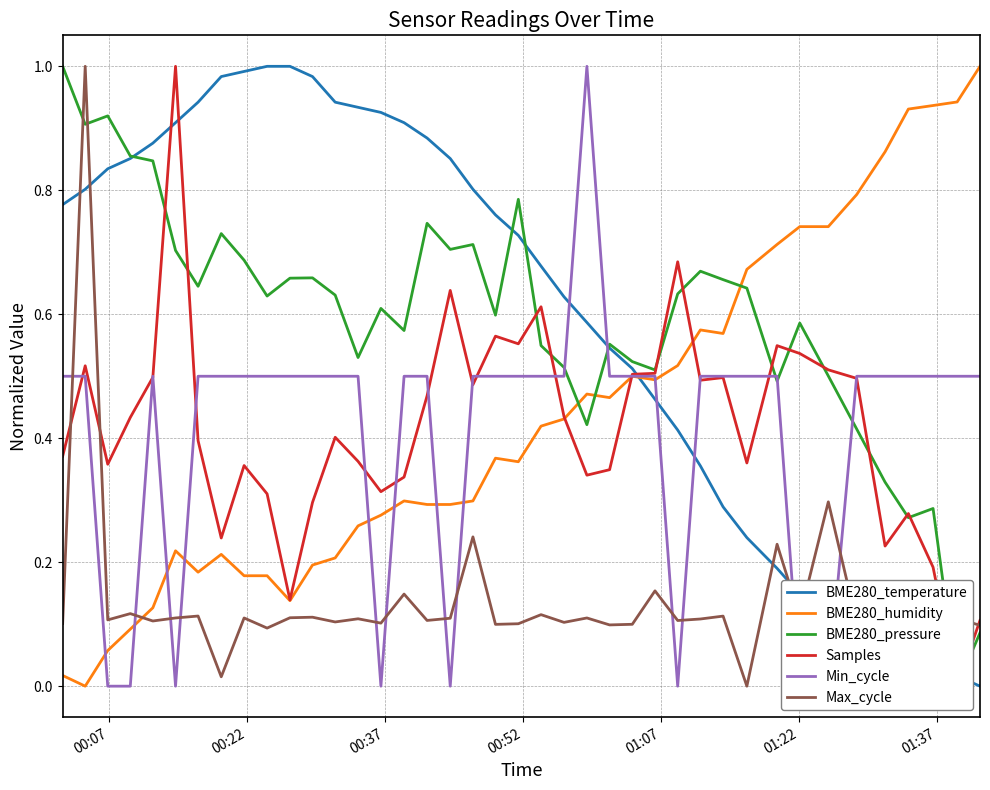

What is the difference between the second highest and minimum values in the BME280_temperature series?

1.0